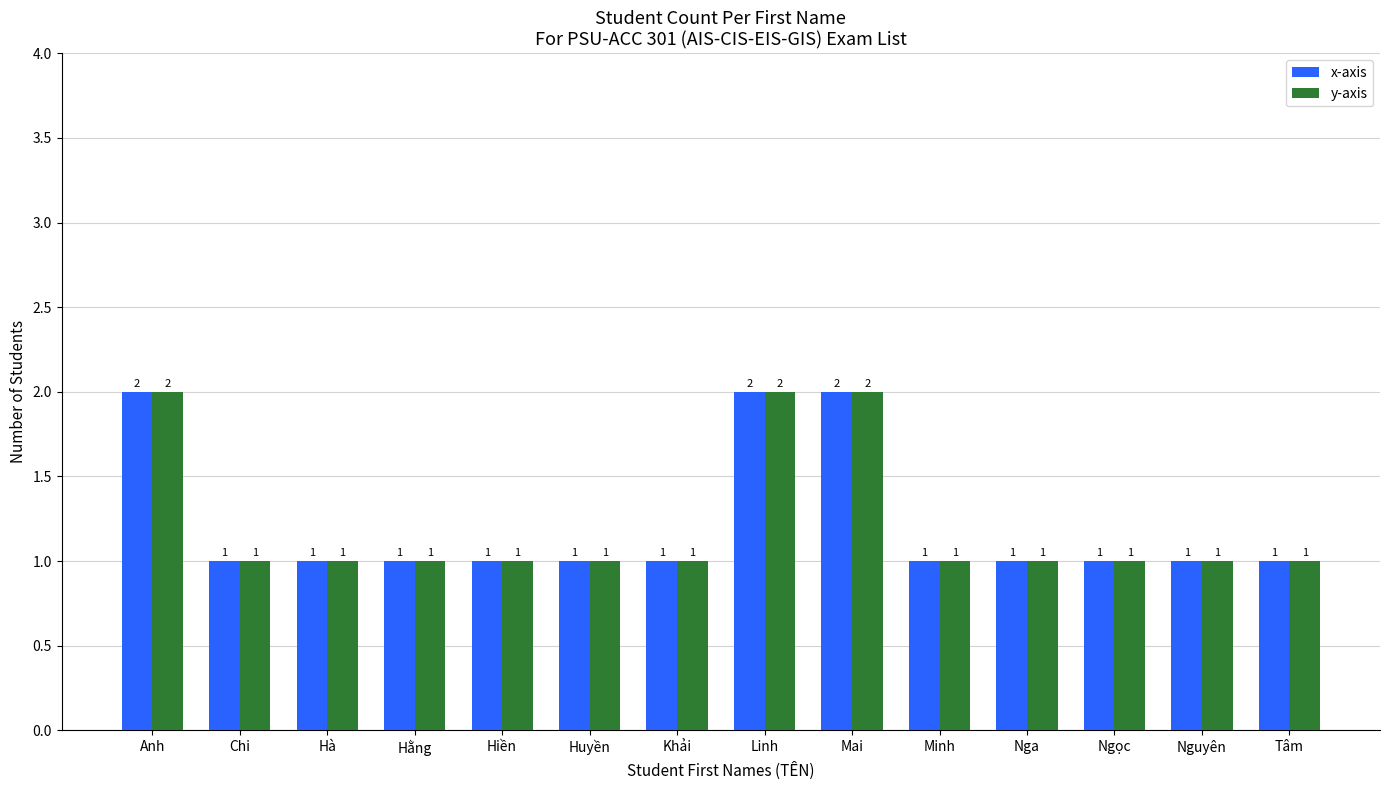

Count the y-axis values in the range 1 to 2.

14